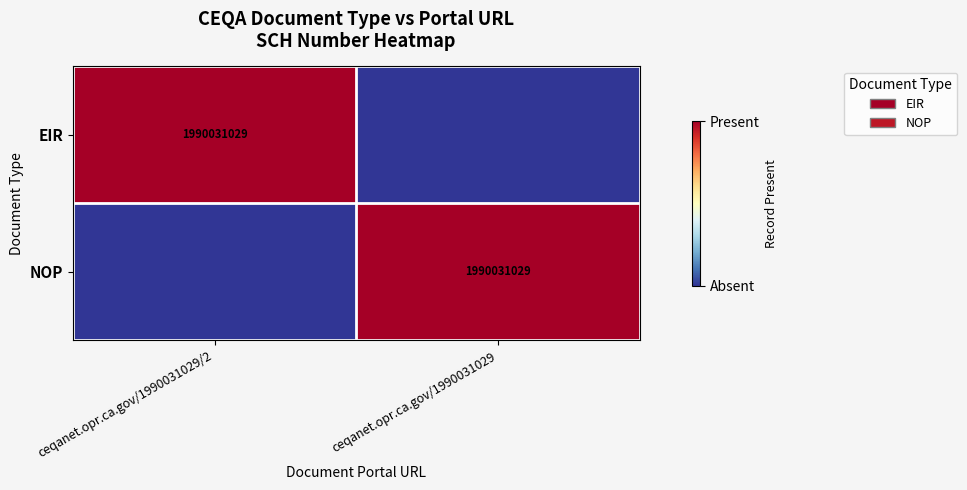

Which category has the highest value across all series?

ceqanet.opr.ca.gov/1990031029/2